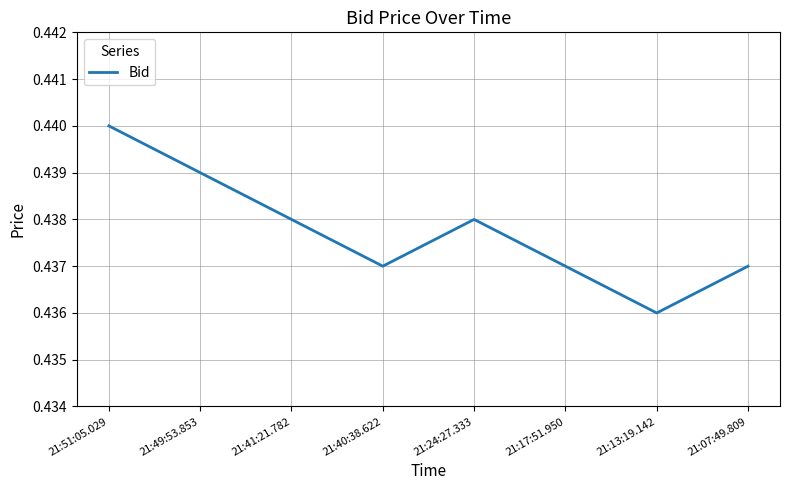

What position from the left is 21:07:49.809?

8